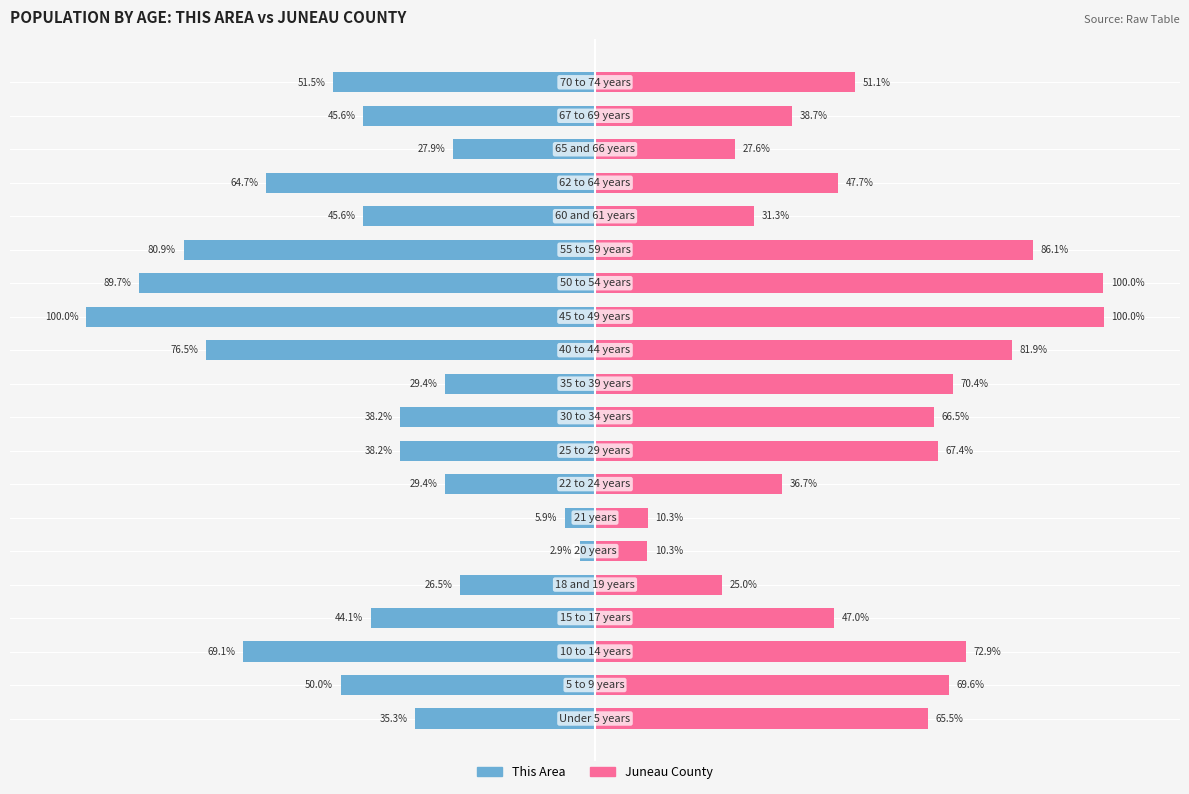

How many bars are there in total?

40